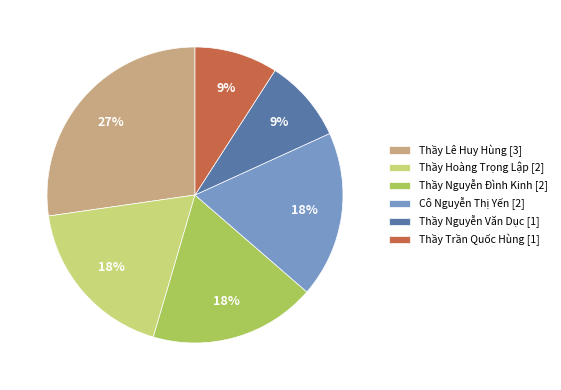

Does Thầy Lê Huy Hùng account for over 50% of the chart?

No